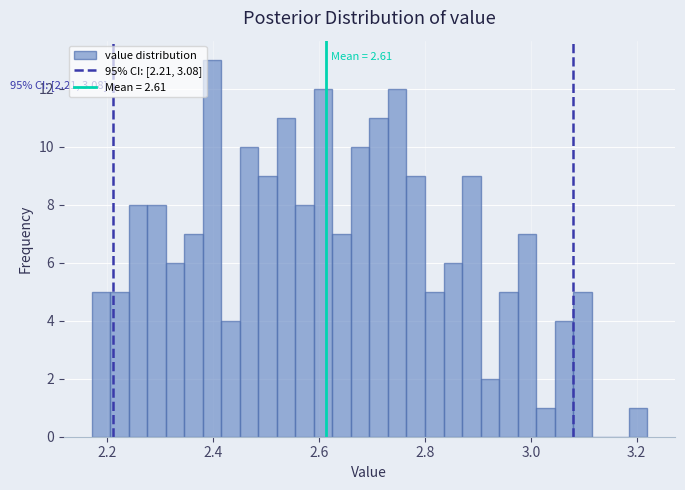

Read against the x-axis, roughly where is the centre of the tallest bar?

2.40